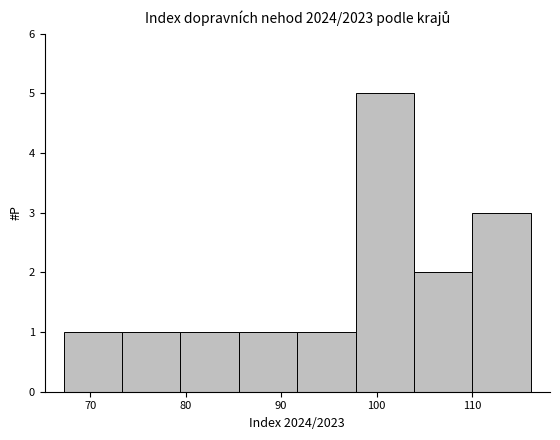

Reading left to right, transcribe this chart: for each bar, give the range it covers on the x-axis and its height. Neither the bar edges nor the heights are printed on the chart, so give them approximately, as read against the axes.

67 to 73: 1
73 to 79: 1
79 to 86: 1
86 to 92: 1
92 to 98: 1
98 to 104: 5
104 to 110: 2
110 to 116: 3